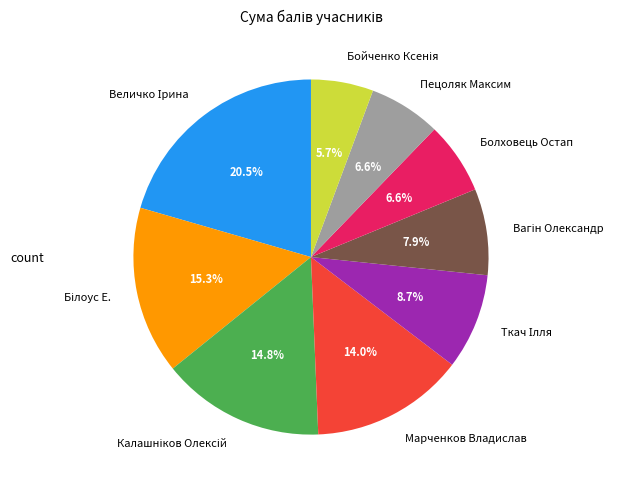

Is there any slice that represents more than half of the pie?

No